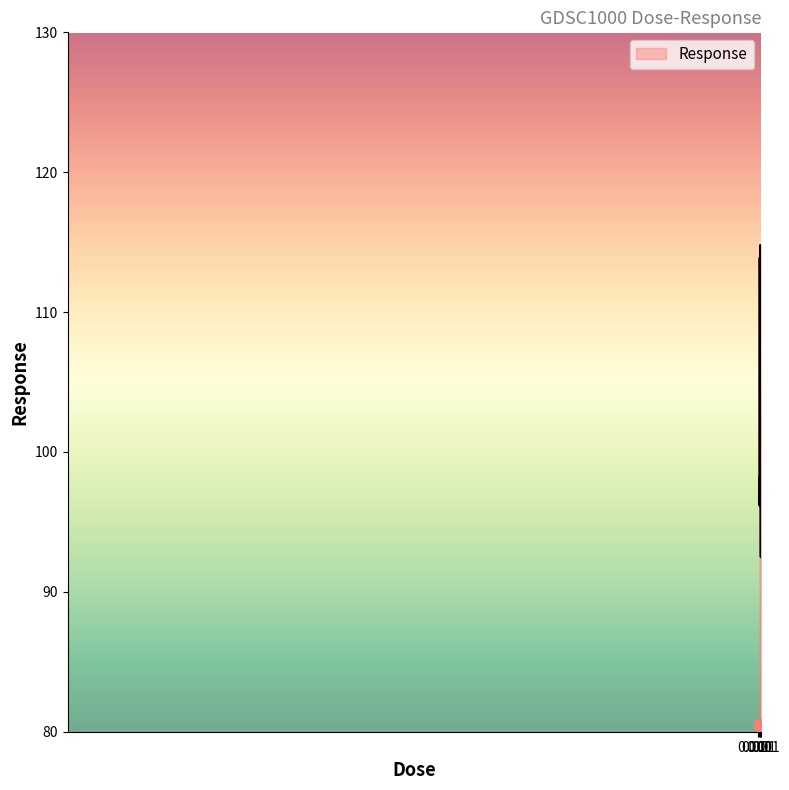

What is the change in value from 0.008 to 0.512?

-3.7